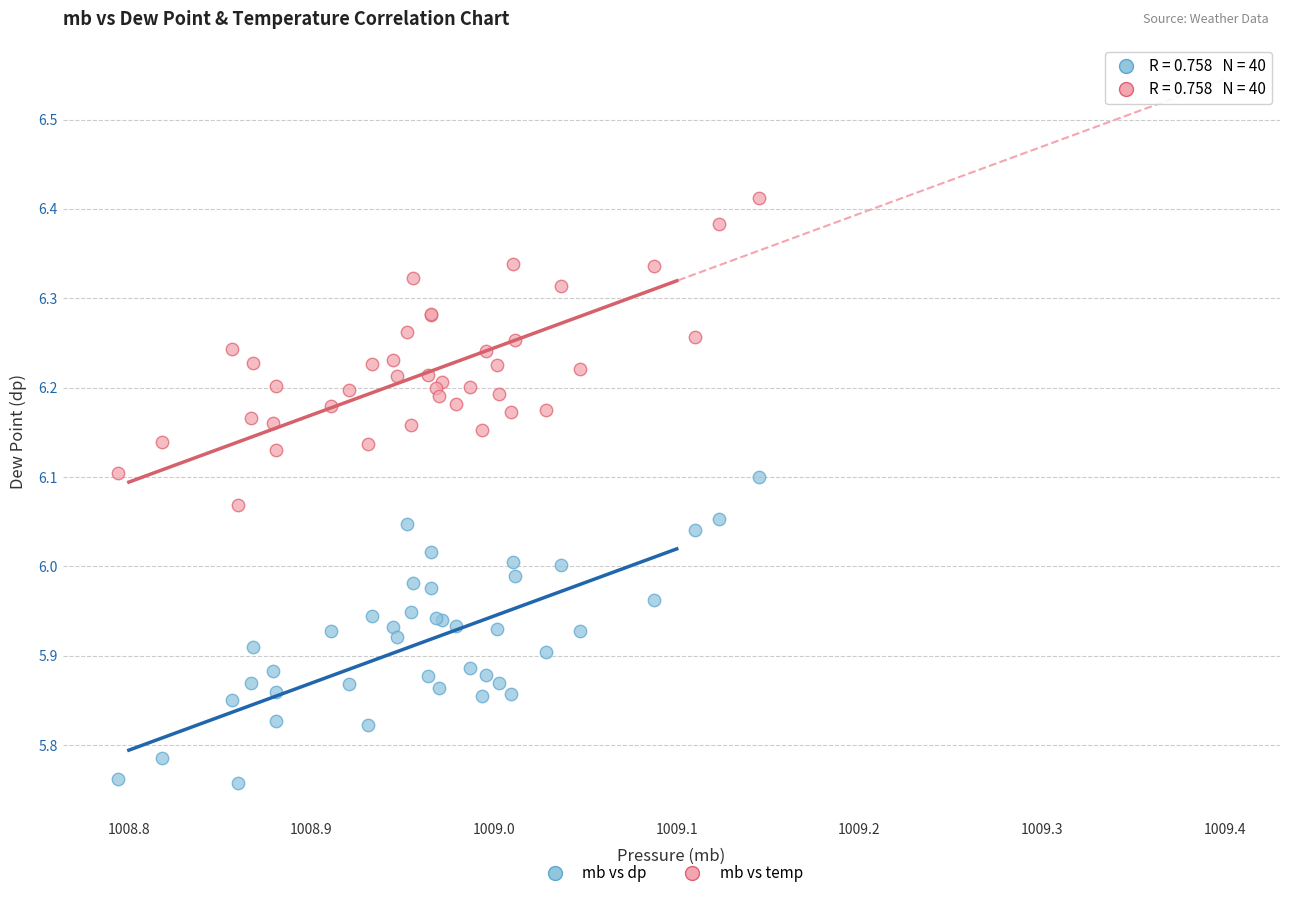

Which series contains the lowest Y value?

mb vs dp